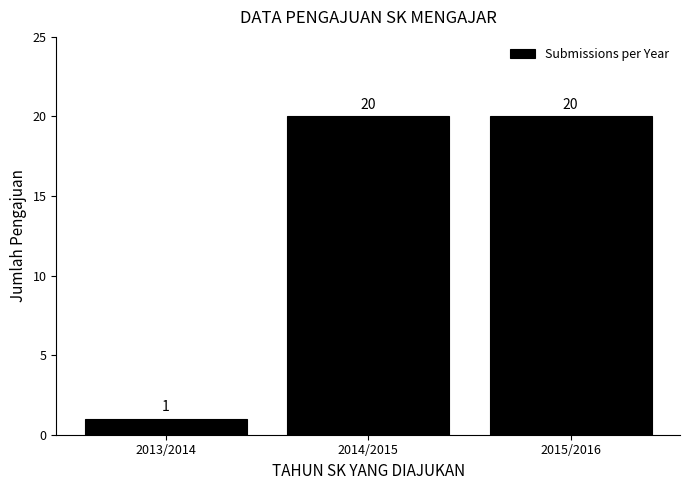

Reading left to right, what are all the values shown in this chart?

1	20	20